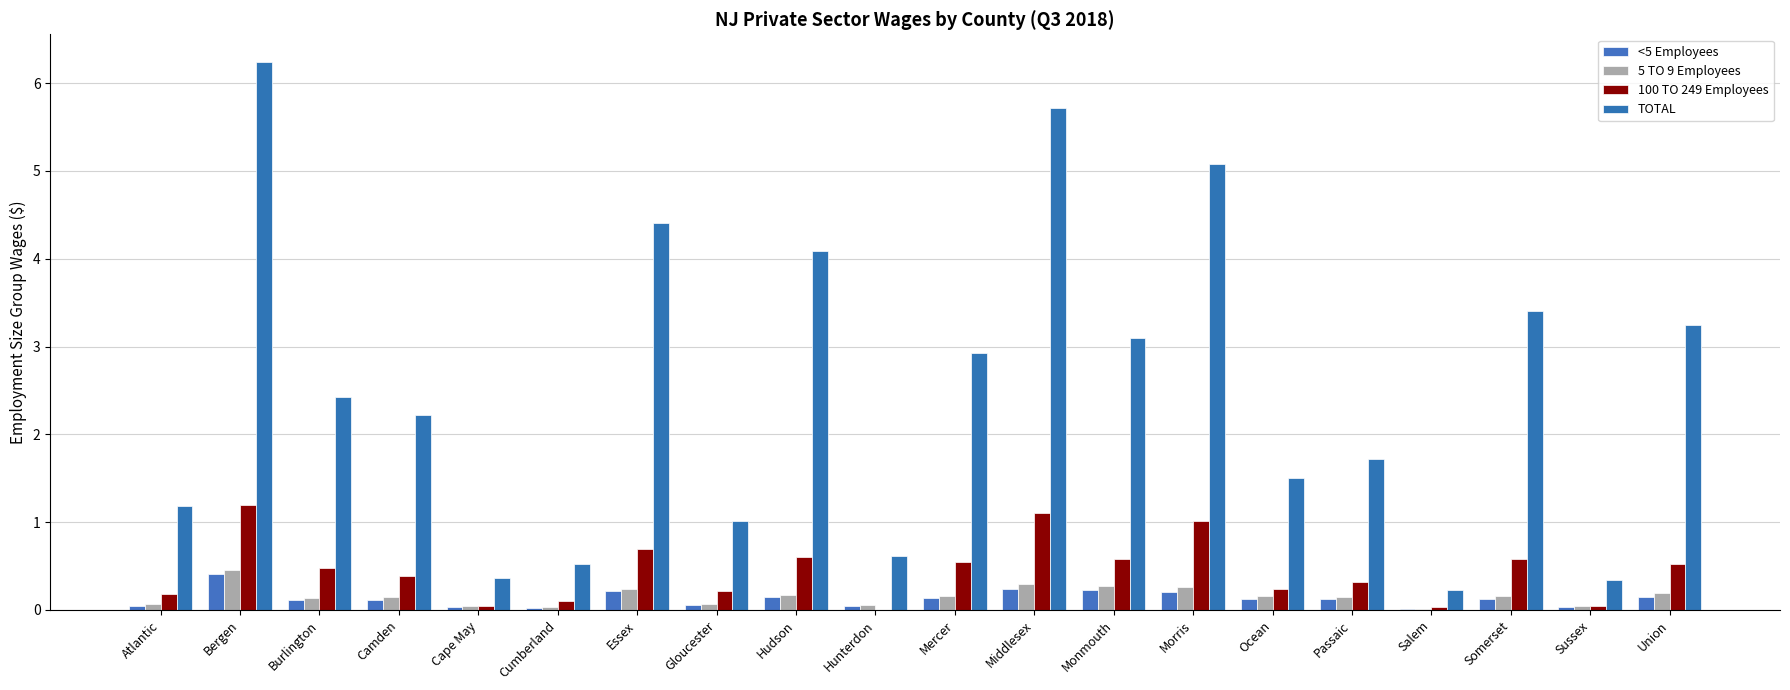

Are the bars horizontal?

No